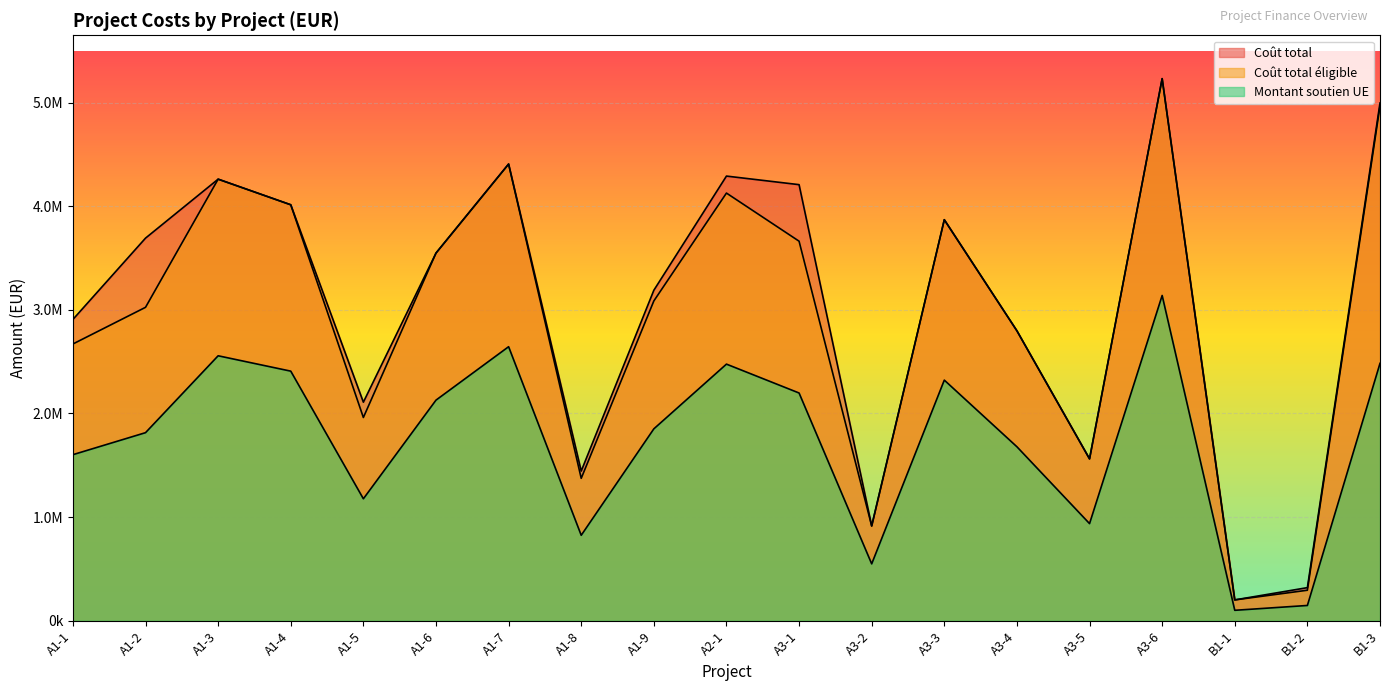

At which label does Coût total reach its peak?

A3-6